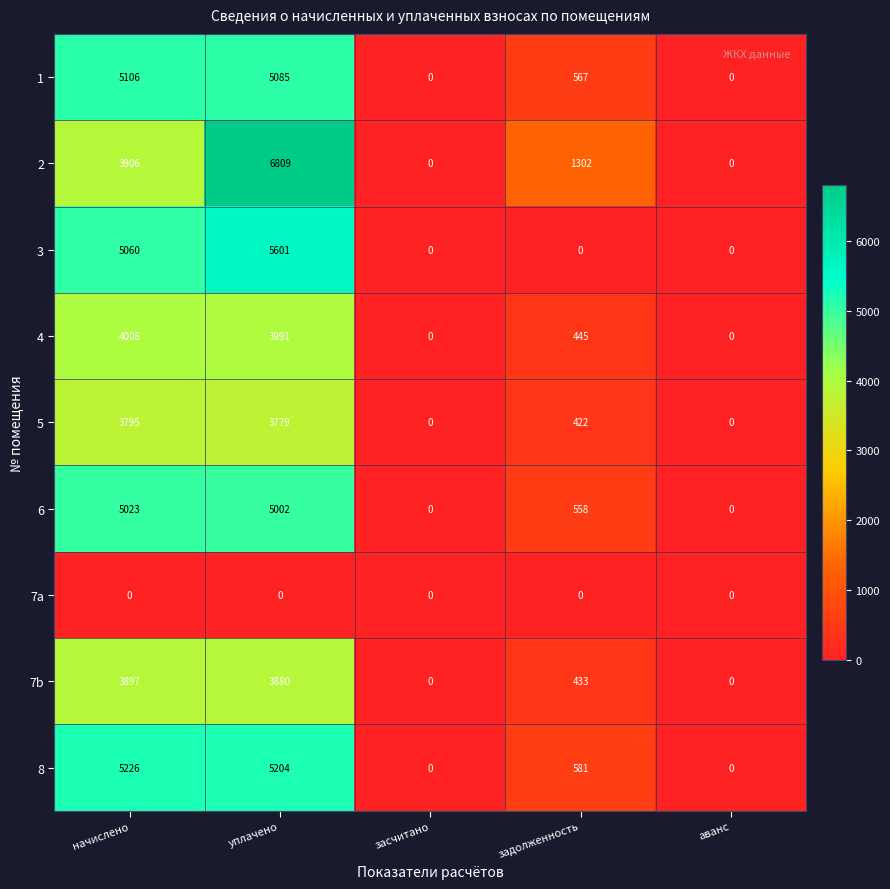

What is the average value of the 3 series?

2132